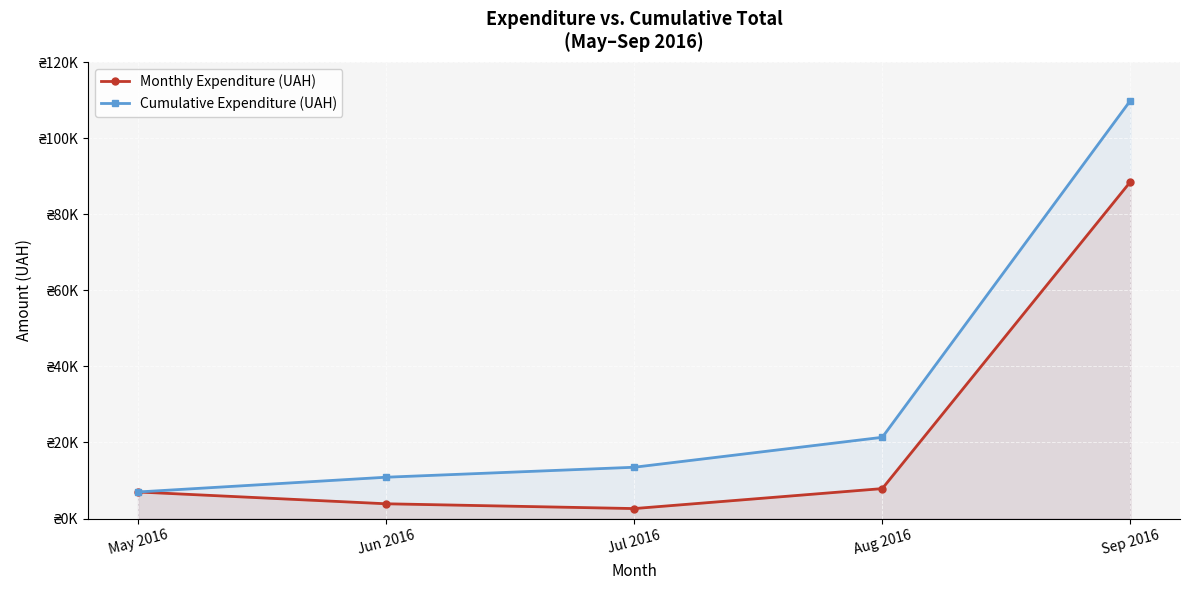

Reading left to right, what are all the values shown in this chart?

Monthly Expenditure (UAH): 6983.2	3880.0	2621.0	7871.9	88516.8
Cumulative Expenditure (UAH): 6983.2	10863.2	13484.2	21356.1	109872.9